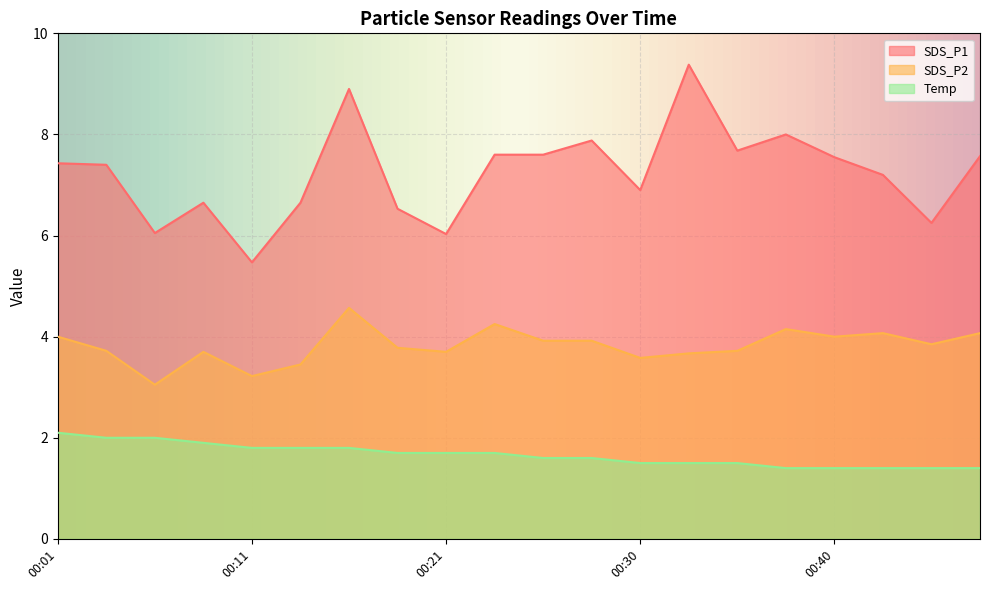

Where does the SDS_P1 series first go above 7?

00:01